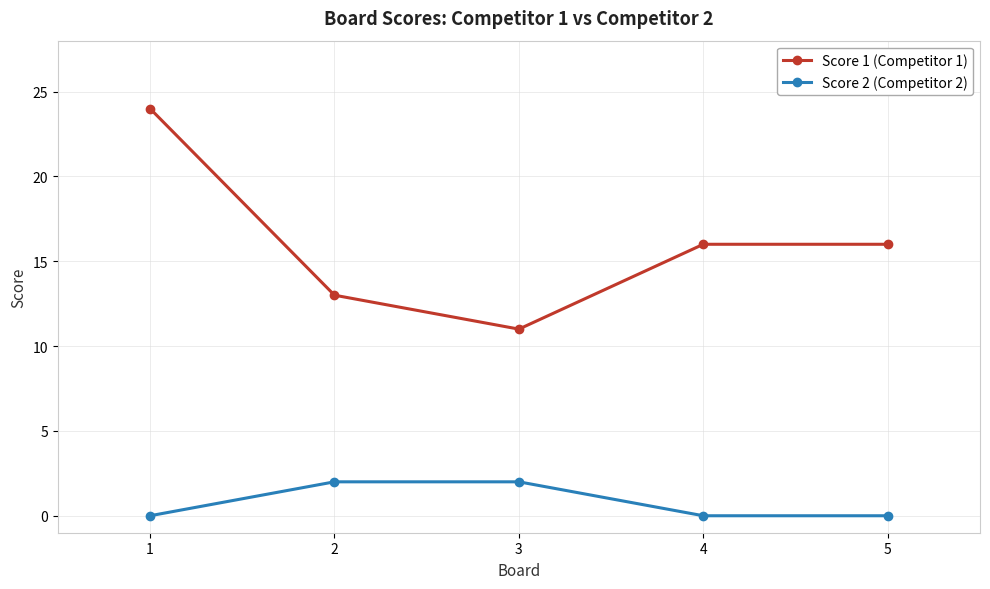

True or false: Score 1 (Competitor 1) and Score 2 (Competitor 2) intersect in this chart.

False